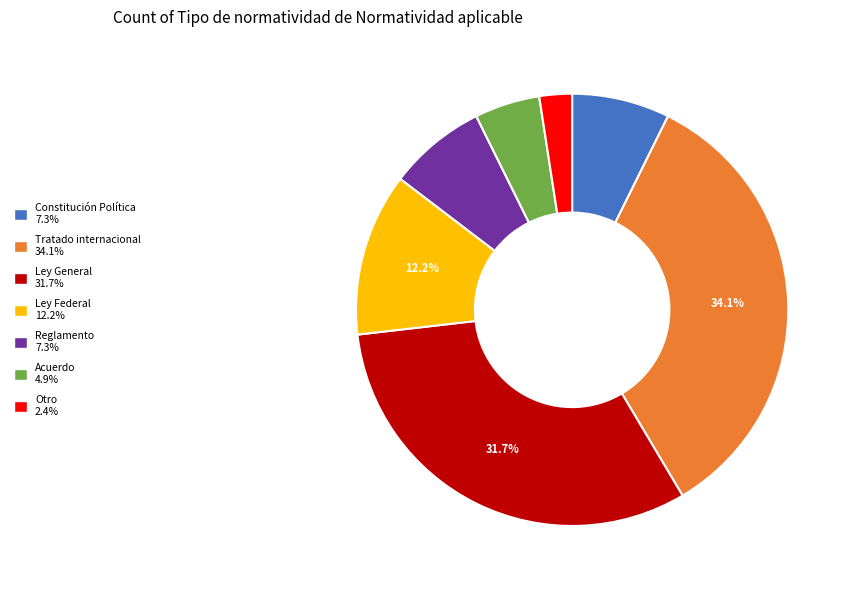

What percentage is the Constitución Política slice, to the nearest percent?

7%